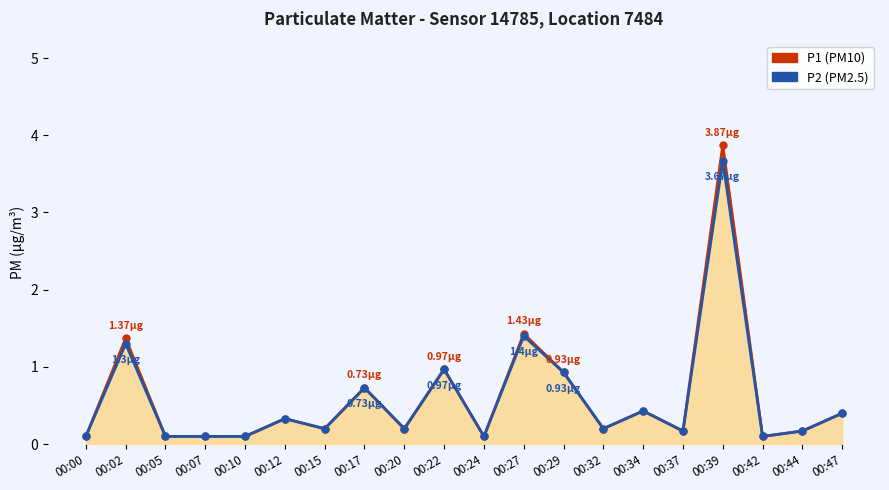

Between 00:20 and 00:22, which series saw the biggest shift?

P1 (PM10)